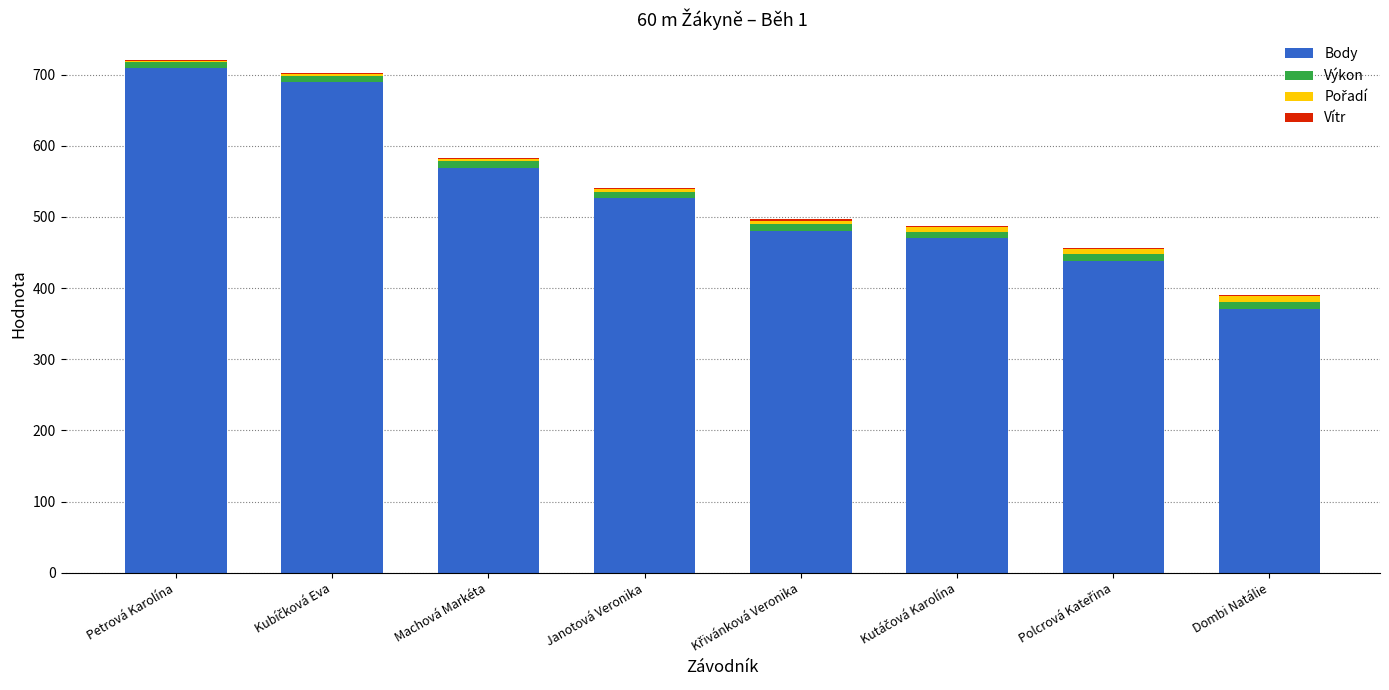

At which label does Body reach its peak?

Petrová Karolína